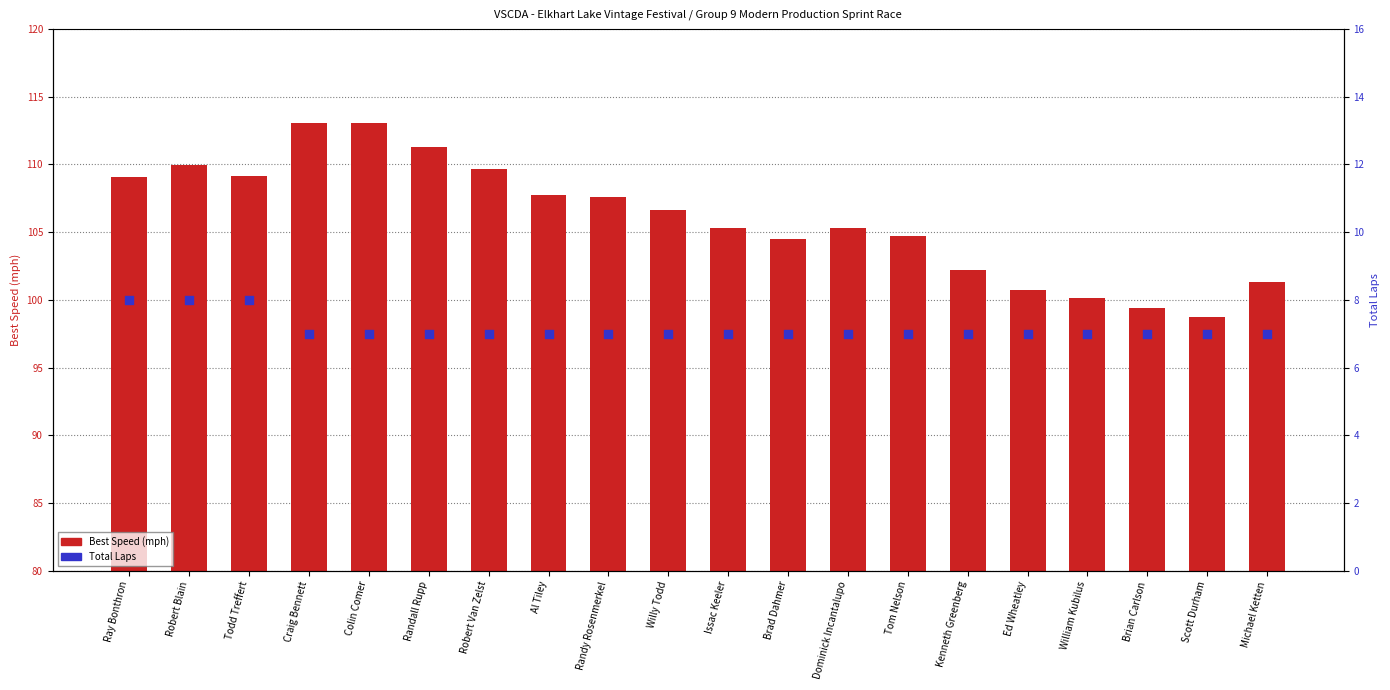

Which series has the widest spread of Y values?

Best Speed (mph)